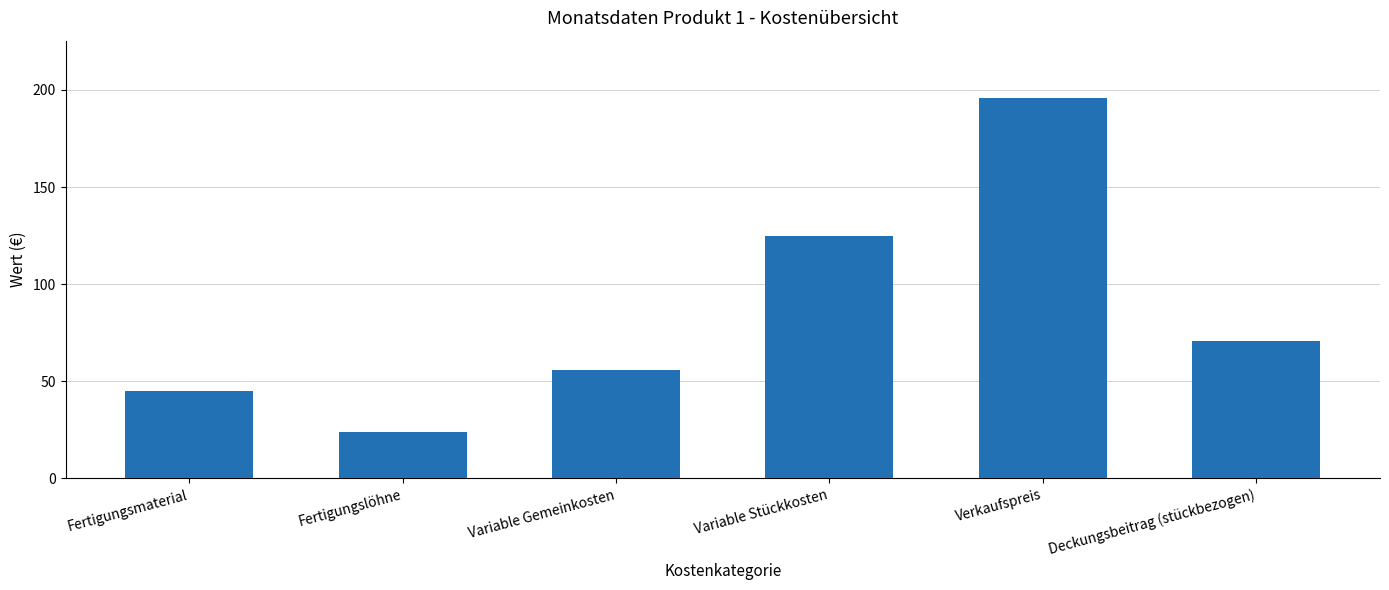

What is the label of the 5th bar from the right?

Fertigungslöhne